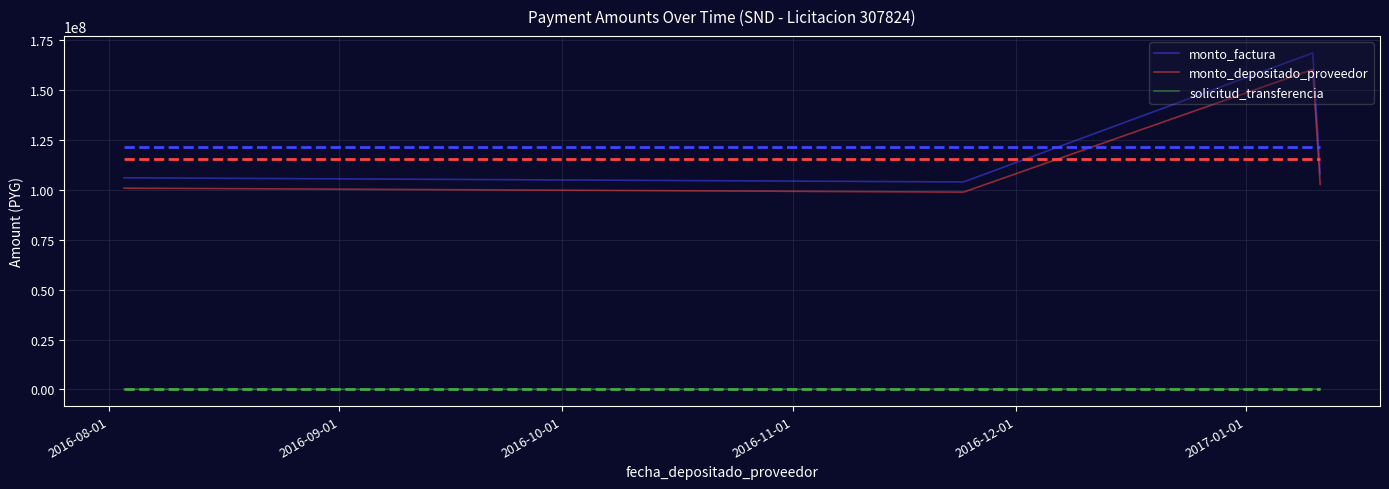

How many lines are shown in the chart?

3